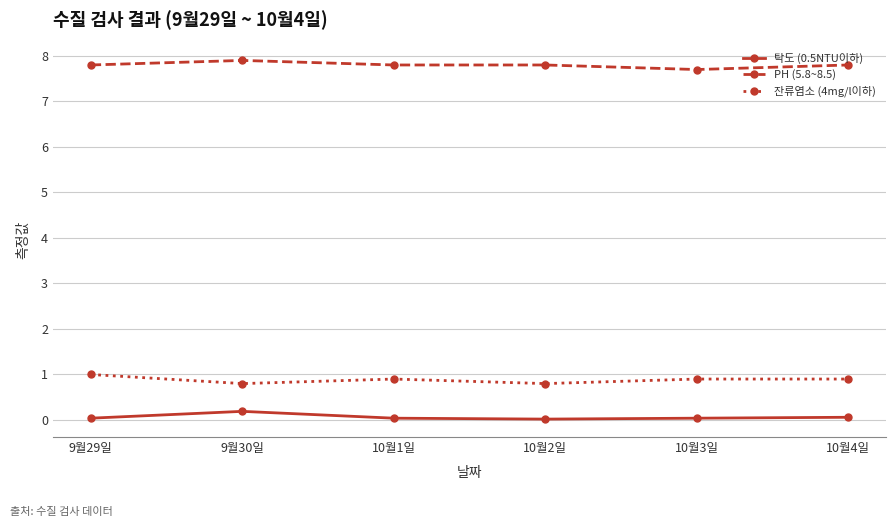

Count the PH (5.8~8.5) values in the range 7 to 8.

6